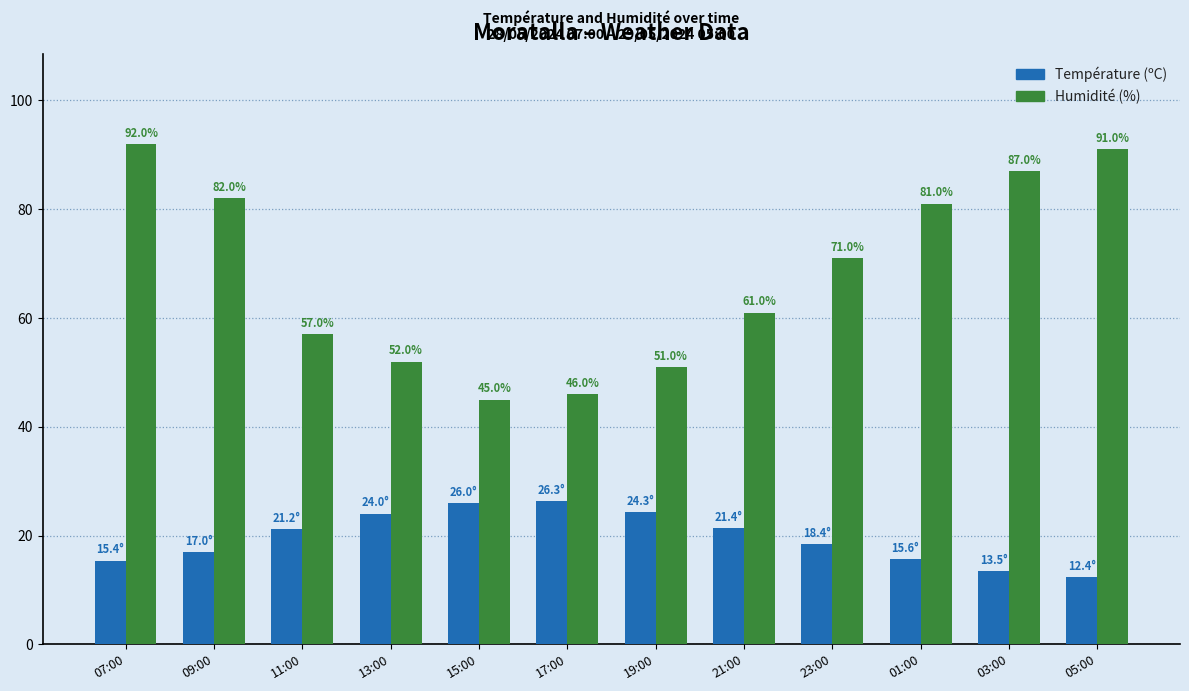

Which series changed the most between 19:00 and 05:00?

Humidité (%)